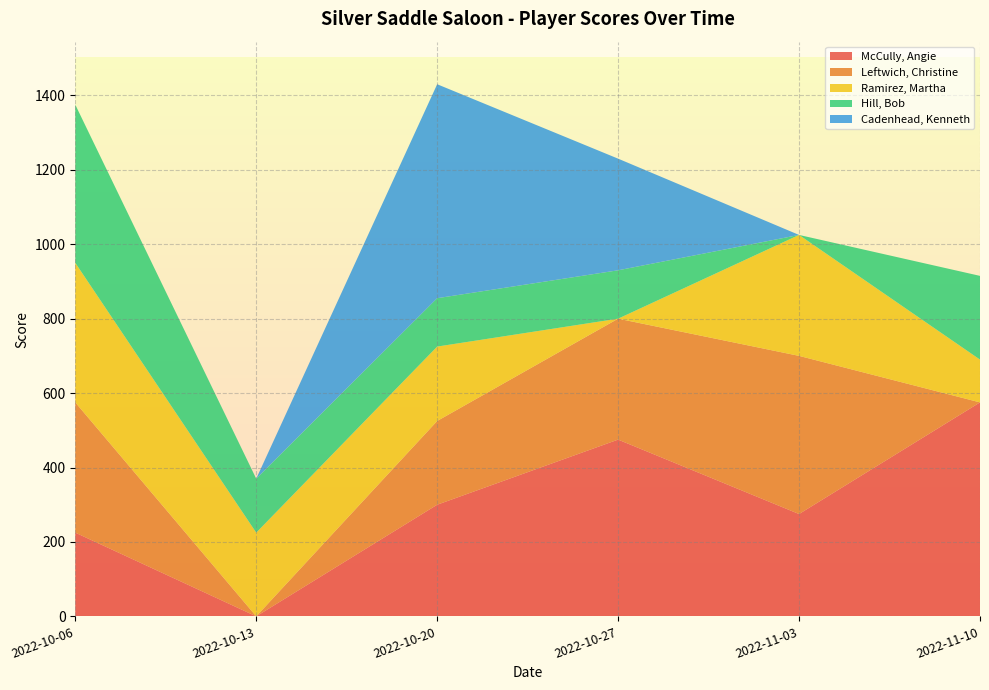

Reading left to right, transcribe all the data shown in this chart.

McCully, Angie: 2022-10-06=225	2022-10-13=0	2022-10-20=300	2022-10-27=475	2022-11-03=275	2022-11-10=575
Leftwich, Christine: 2022-10-06=350	2022-10-13=0	2022-10-20=225	2022-10-27=325	2022-11-03=425	2022-11-10=0
Ramirez, Martha: 2022-10-06=375	2022-10-13=225	2022-10-20=200	2022-10-27=0	2022-11-03=325	2022-11-10=115
Hill, Bob: 2022-10-06=425	2022-10-13=145	2022-10-20=130	2022-10-27=130	2022-11-03=0	2022-11-10=225
Cadenhead, Kenneth: 2022-10-06=0	2022-10-13=0	2022-10-20=575	2022-10-27=300	2022-11-03=0	2022-11-10=0